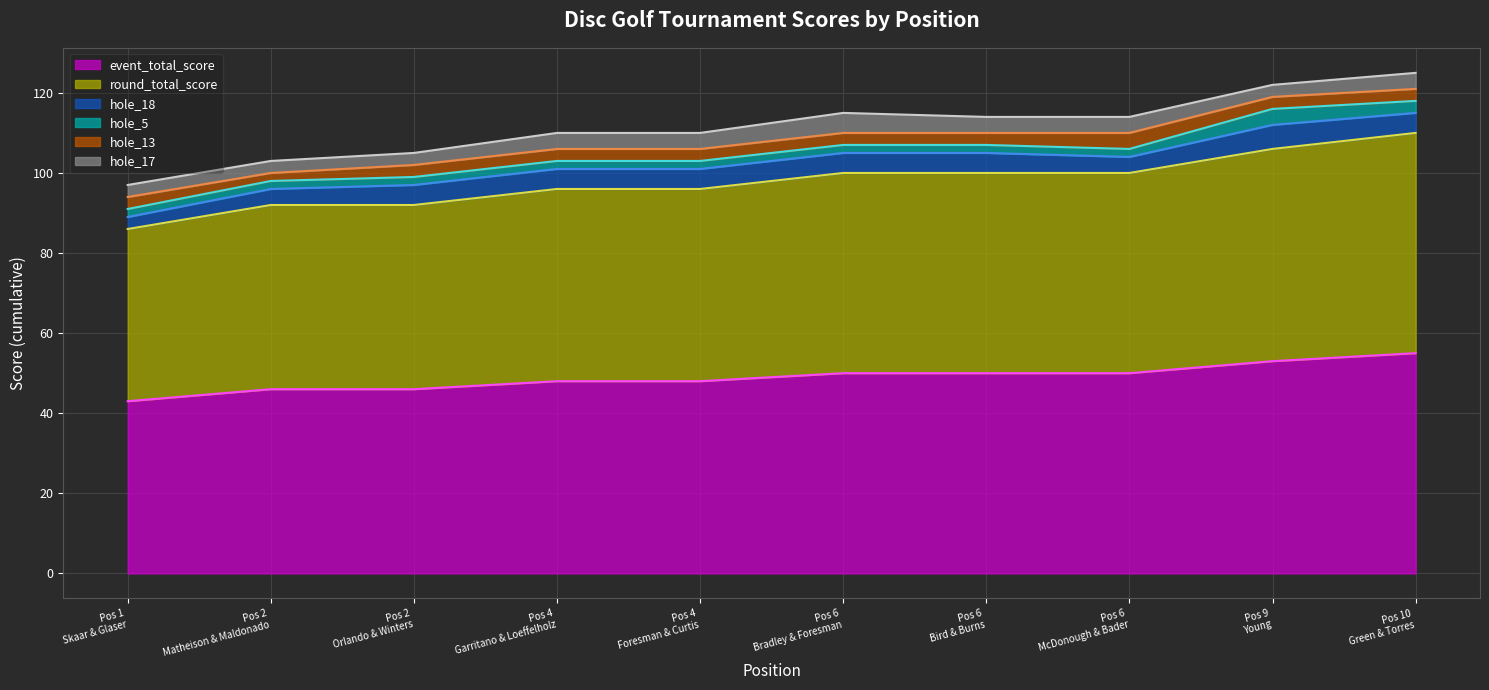

Is the value of round_total_score at 2 greater than the value of hole_13 at 6?

Yes